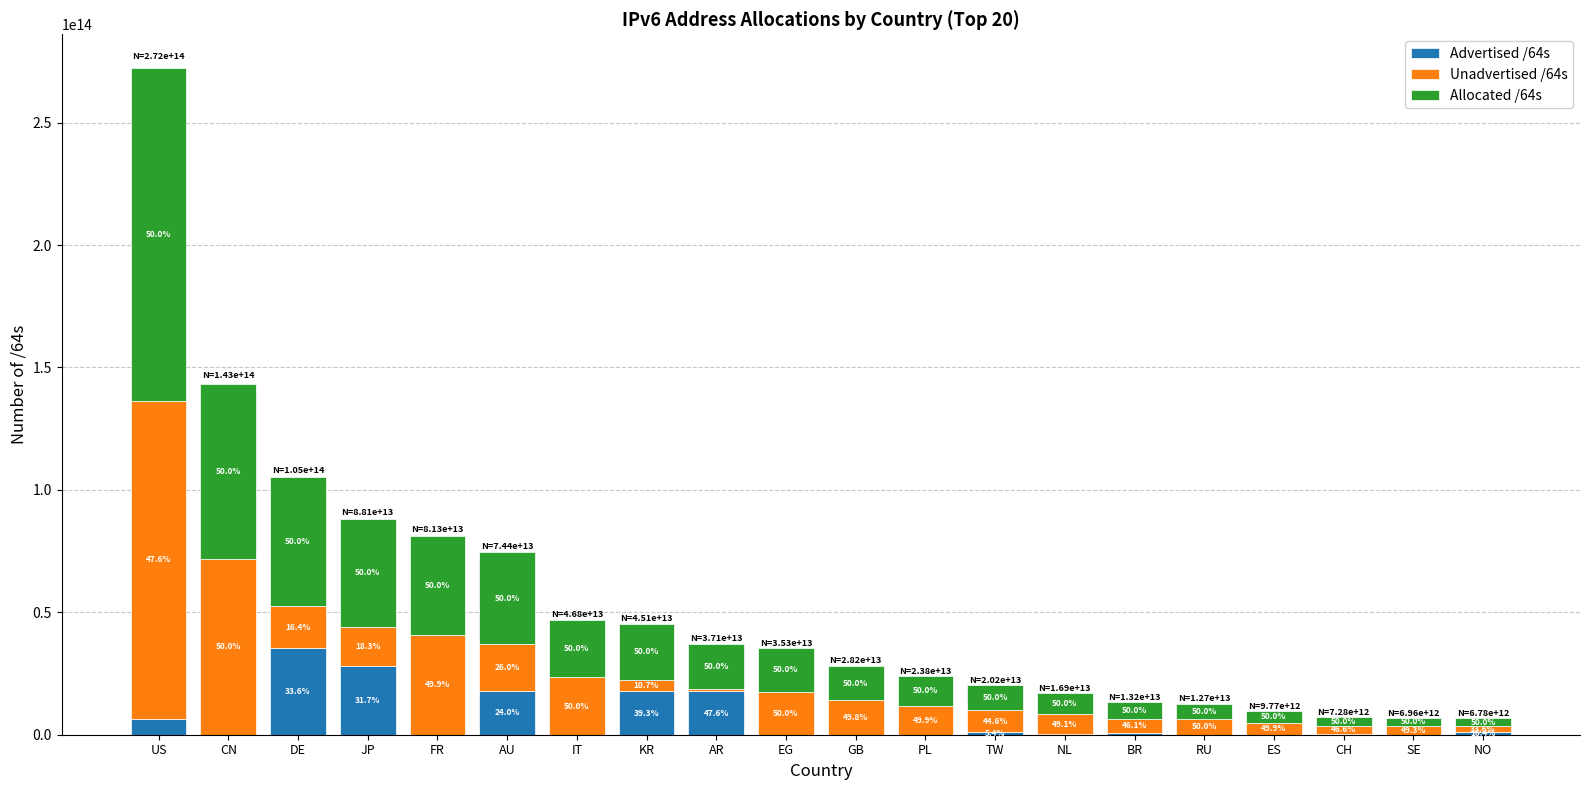

What value does the Advertised /64s series have at JP, to the nearest 10?

27906030501890